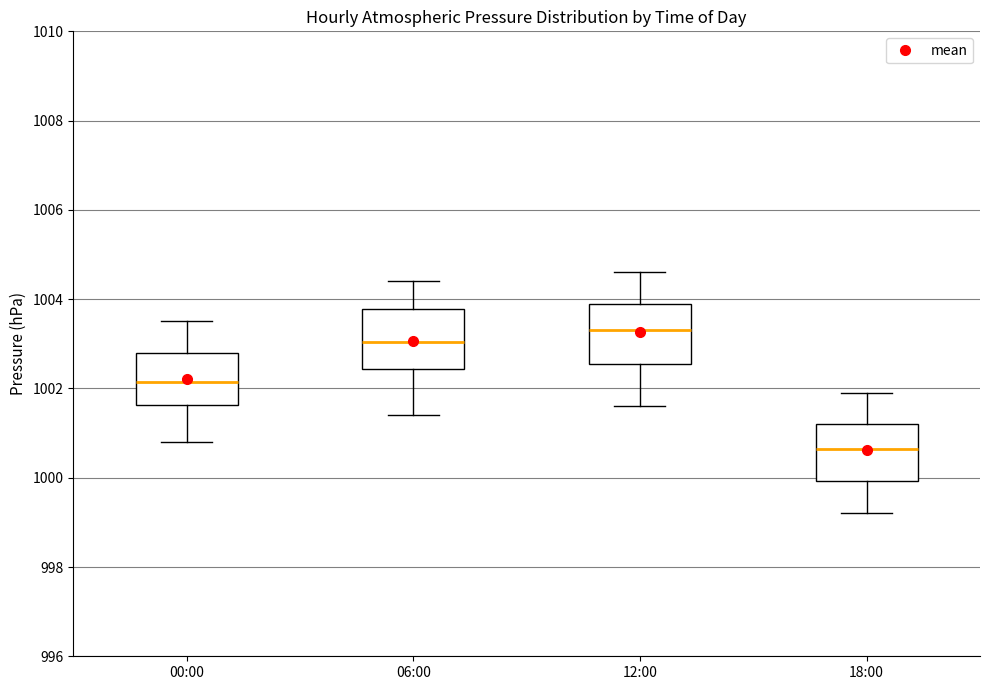

Which box has the lowest median line?

18:00